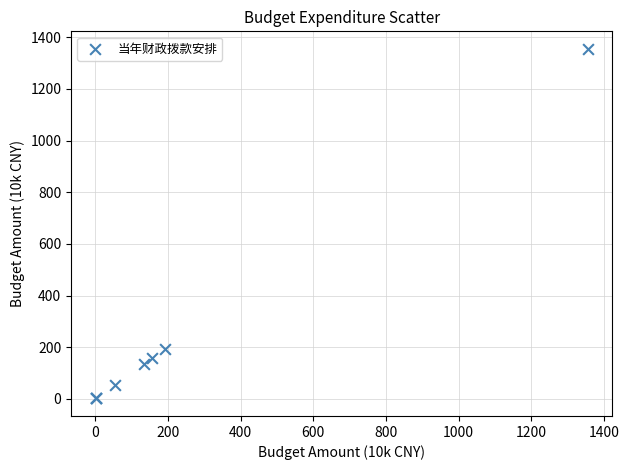

What Y value in the scatter plot is closest to 678?

193.5